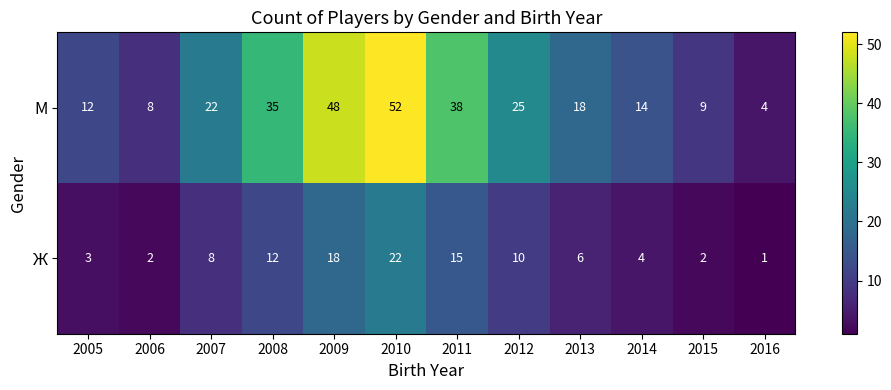

Rank the series by their average value, from lowest to highest.

Ж, М